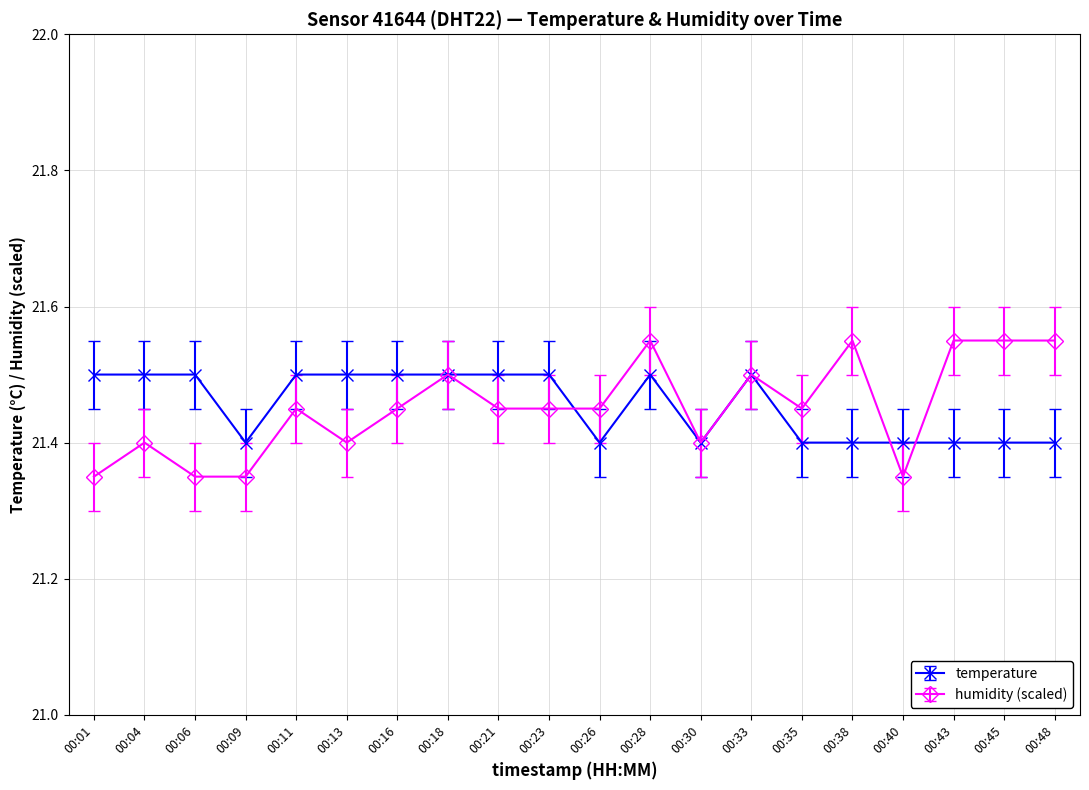

List the series in order of their peak value, highest first.

humidity (scaled), temperature